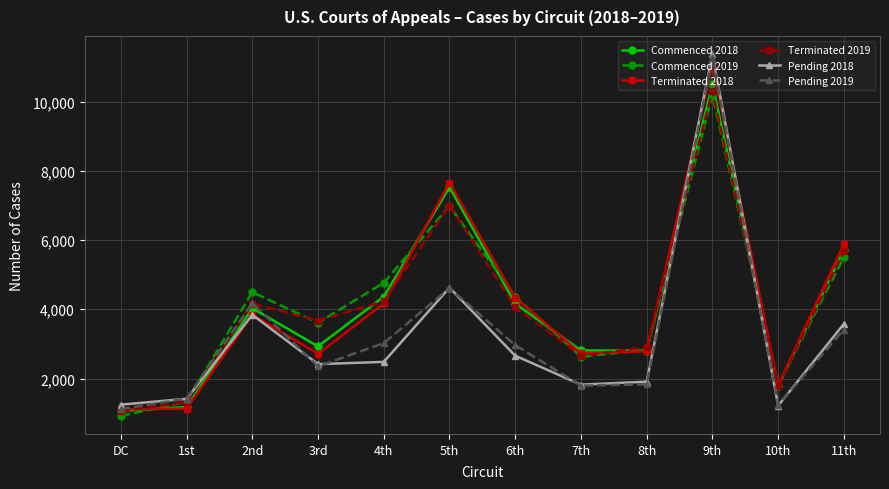

At which label does Terminated 2019 reach its peak?

9th